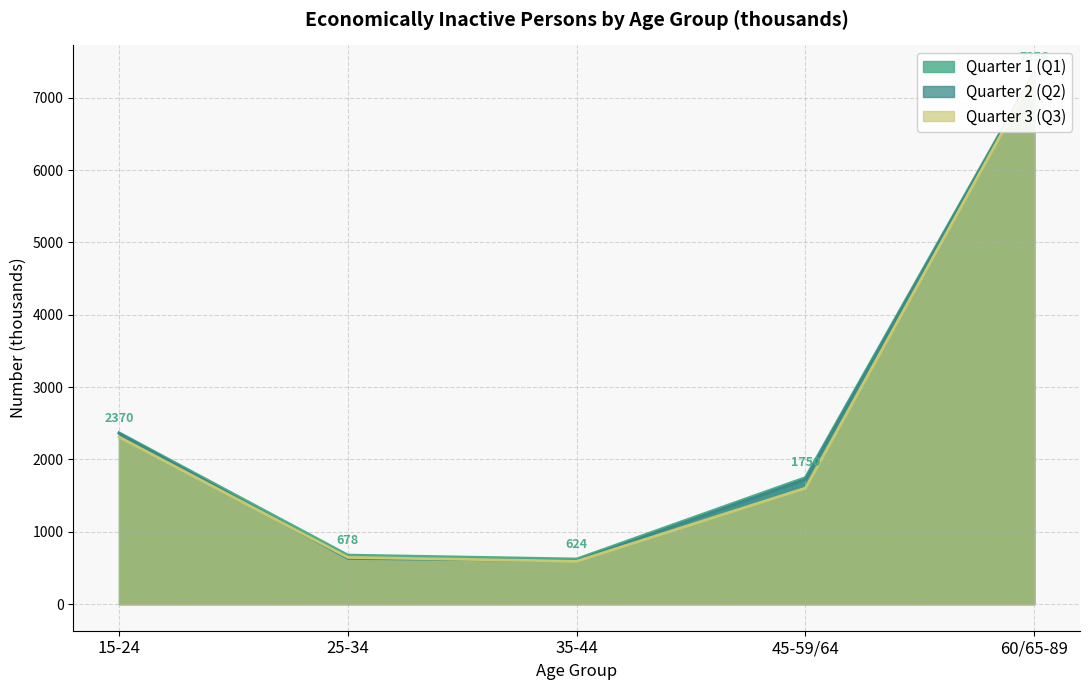

Does the chart have visible grid lines?

Yes